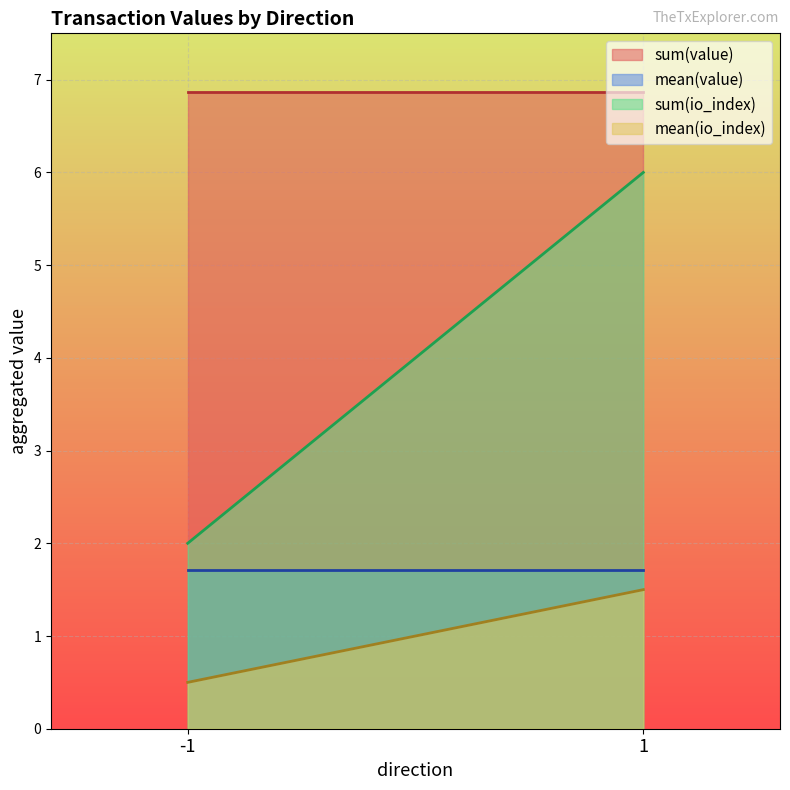

List the labels in order of sum(io_index) value, smallest first.

-1, 1